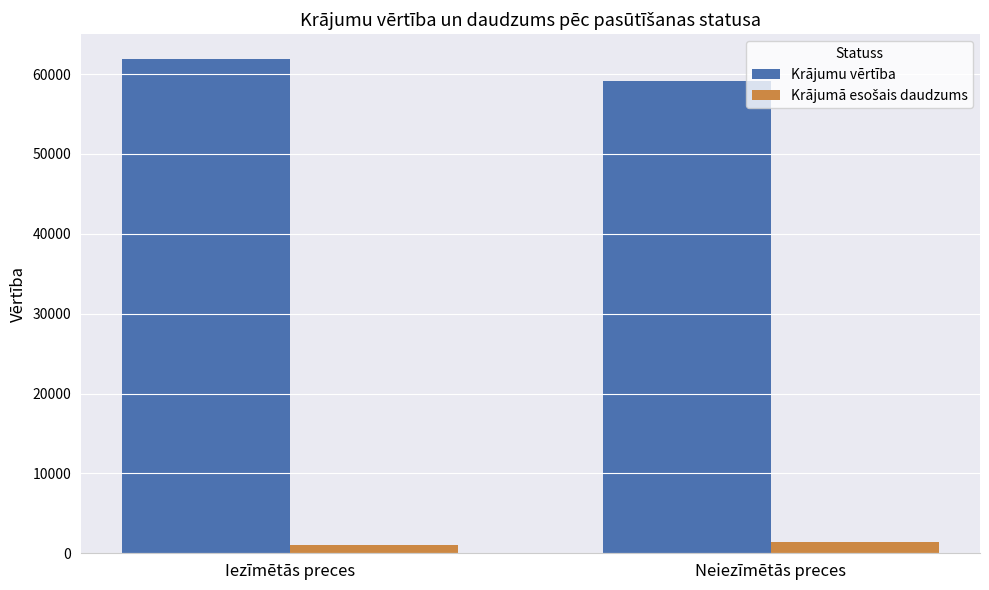

What is the lowest value of the Krājumu vērtība series?

59159